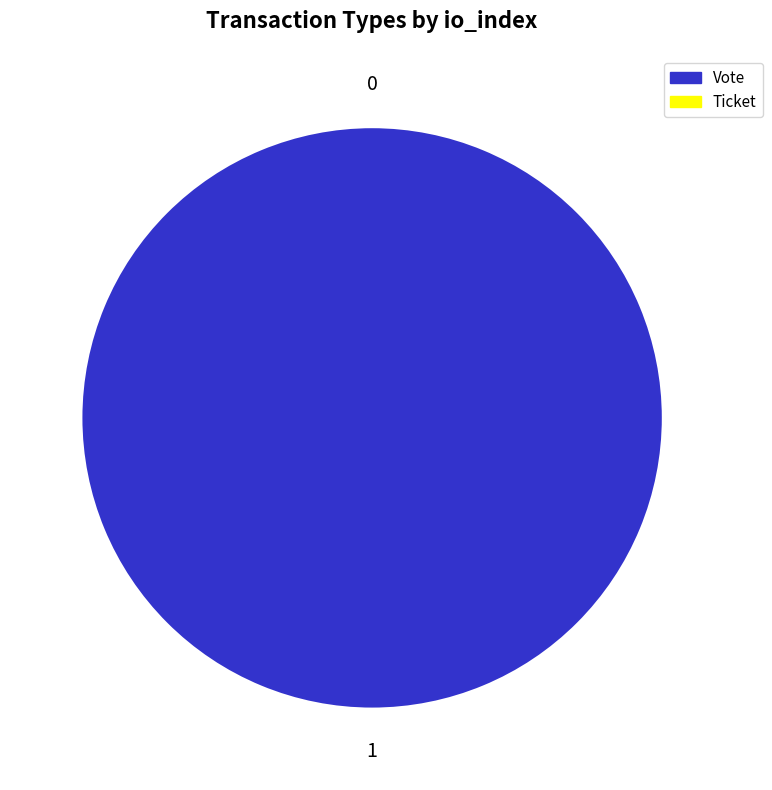

Which category accounts for the majority?

Vote